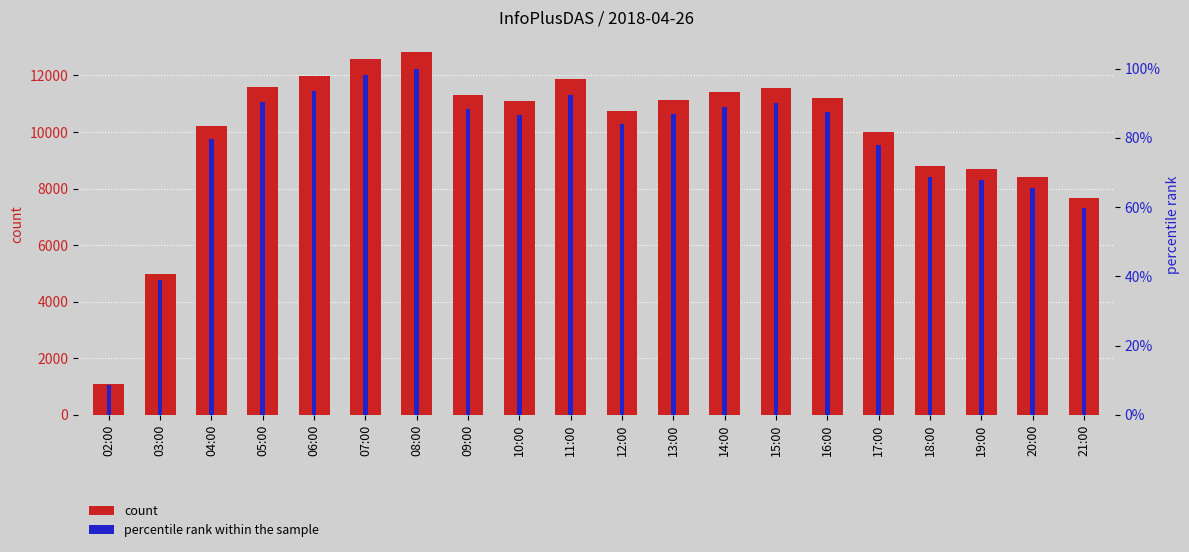

Which series has the widest spread of values?

count